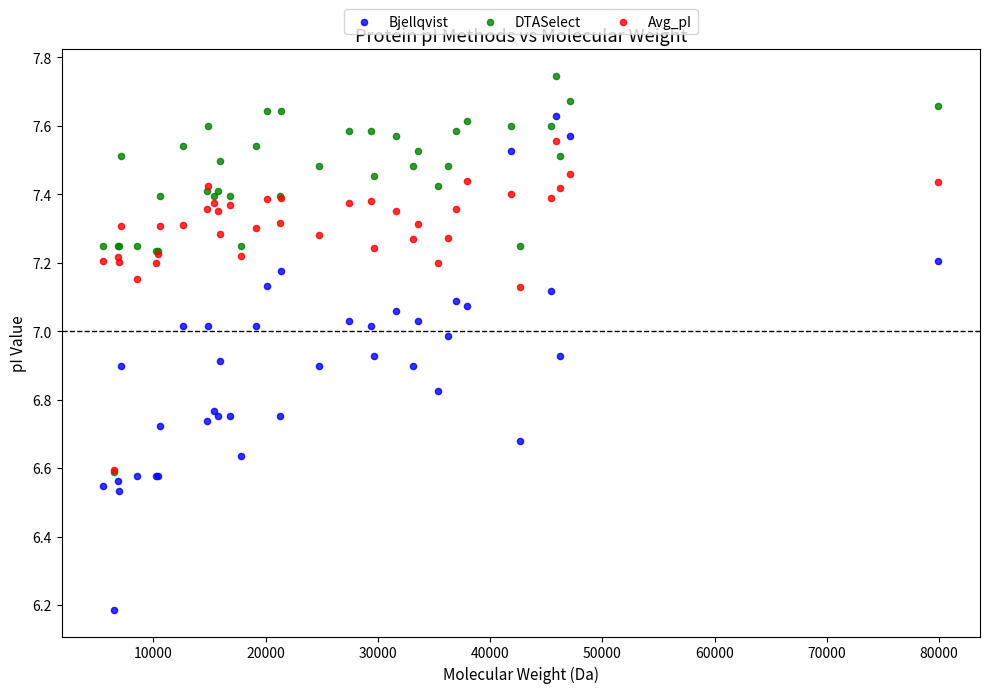

Which series reaches the maximum Y coordinate?

DTASelect